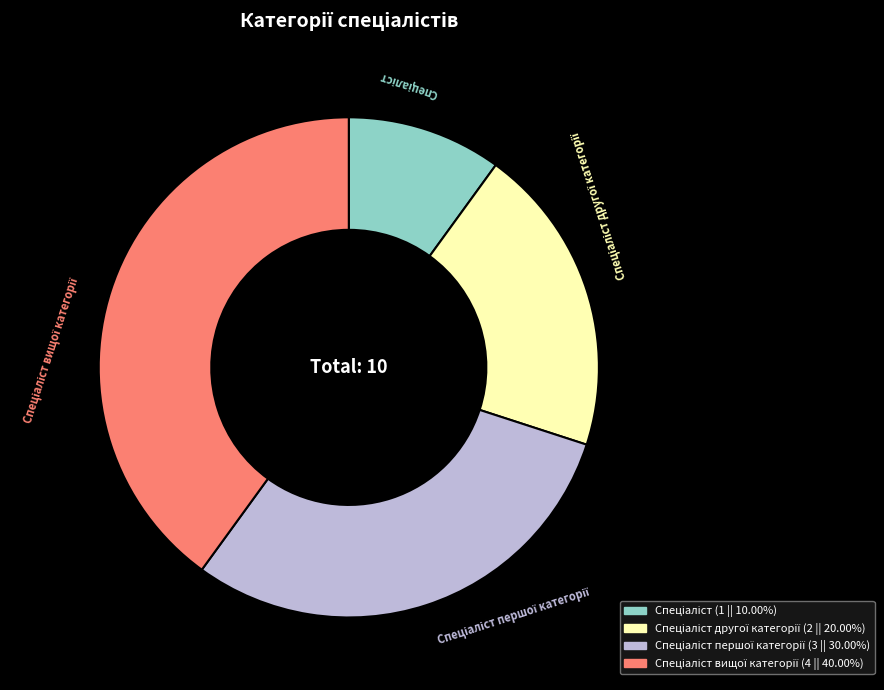

Count the number of slices in the pie.

4